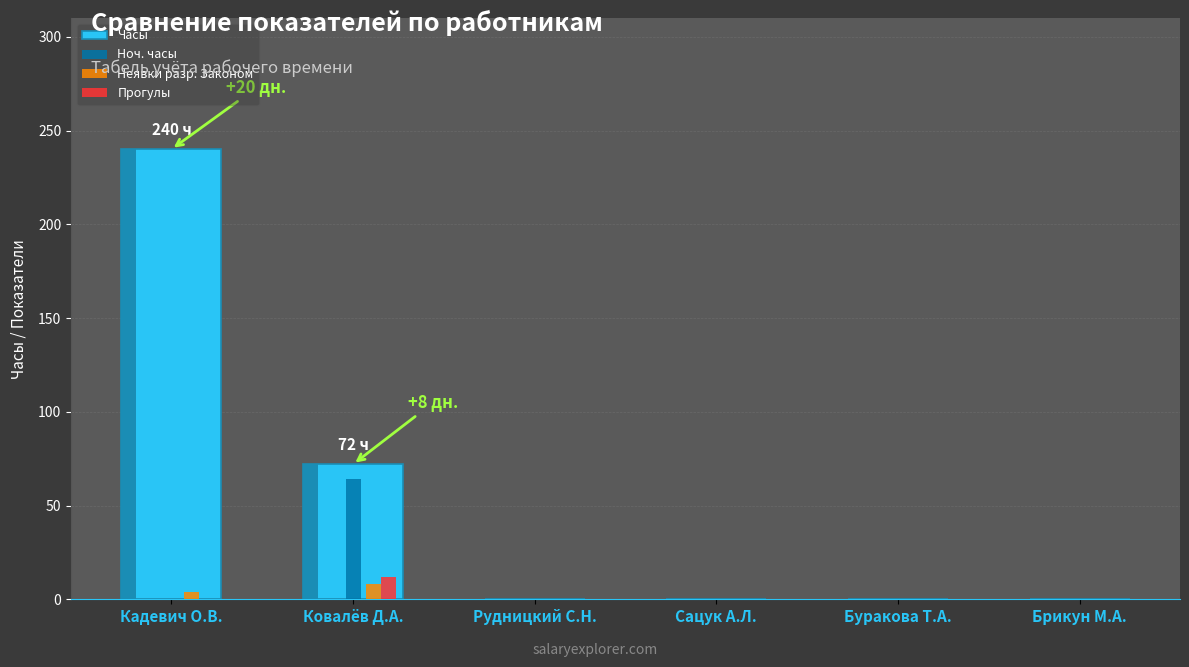

What is the label of the 2nd bar from the left?

Ковалёв Д.А.